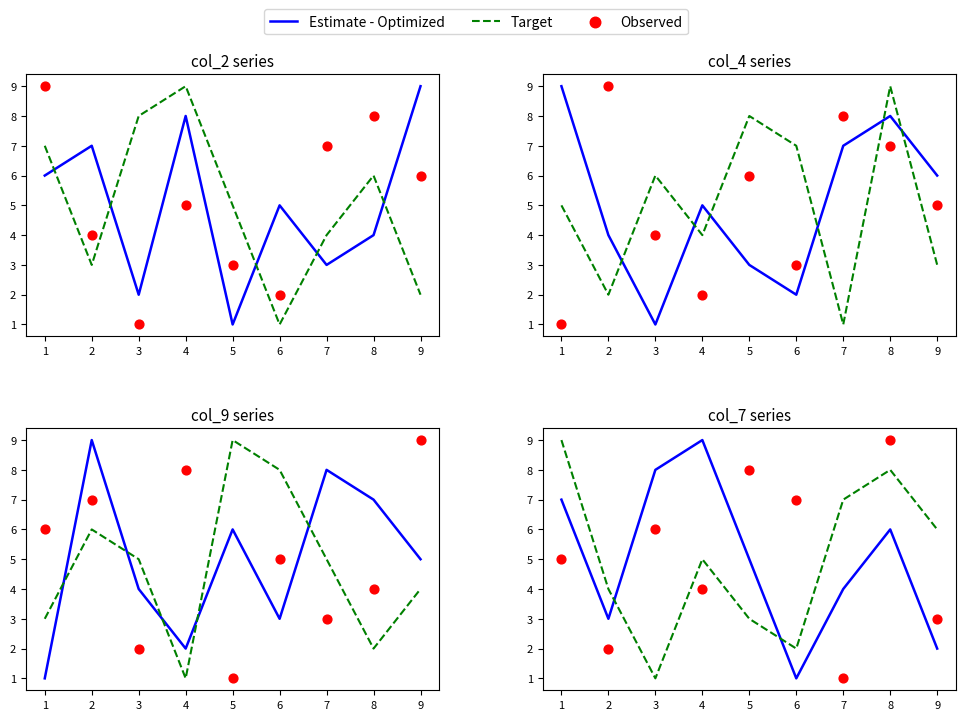

Is the value of Target at 5 greater than the value of Estimate - Optimized at 8?

No